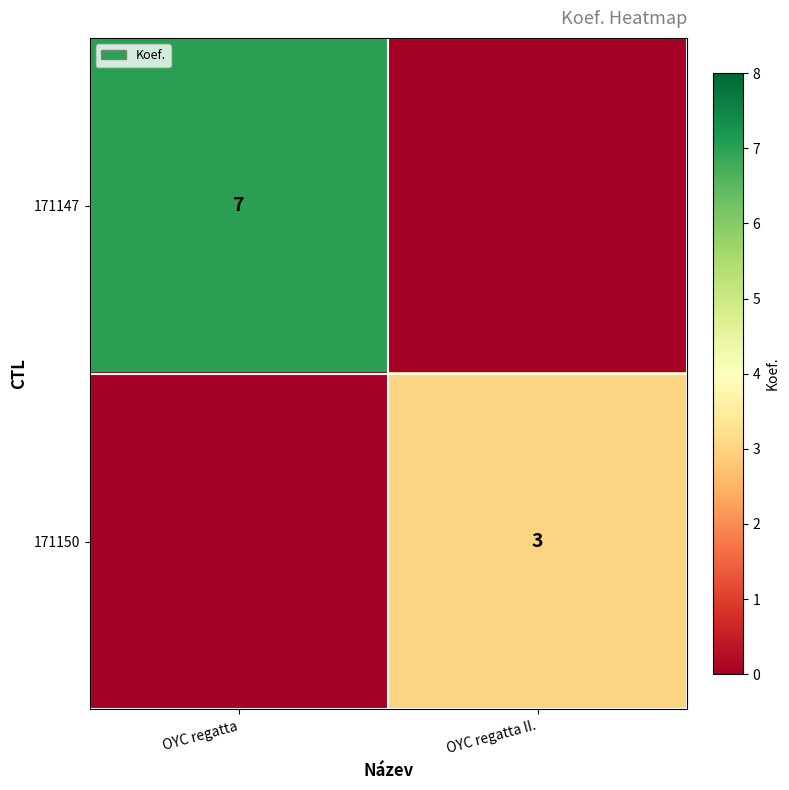

The 171150 series shows 3 at OYC regatta II.. True or false?

True